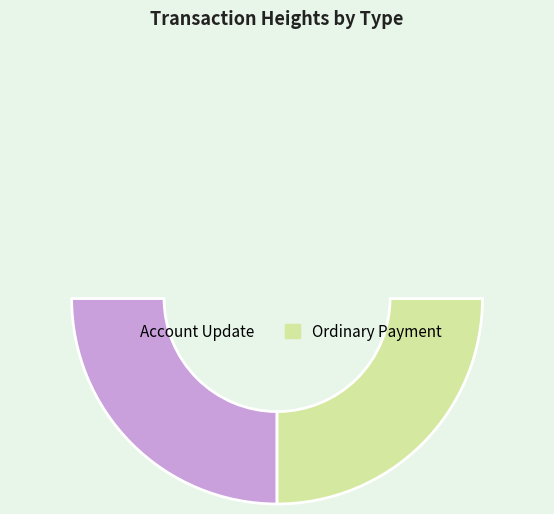

Rank the categories by value from highest to lowest.

454445, 454437